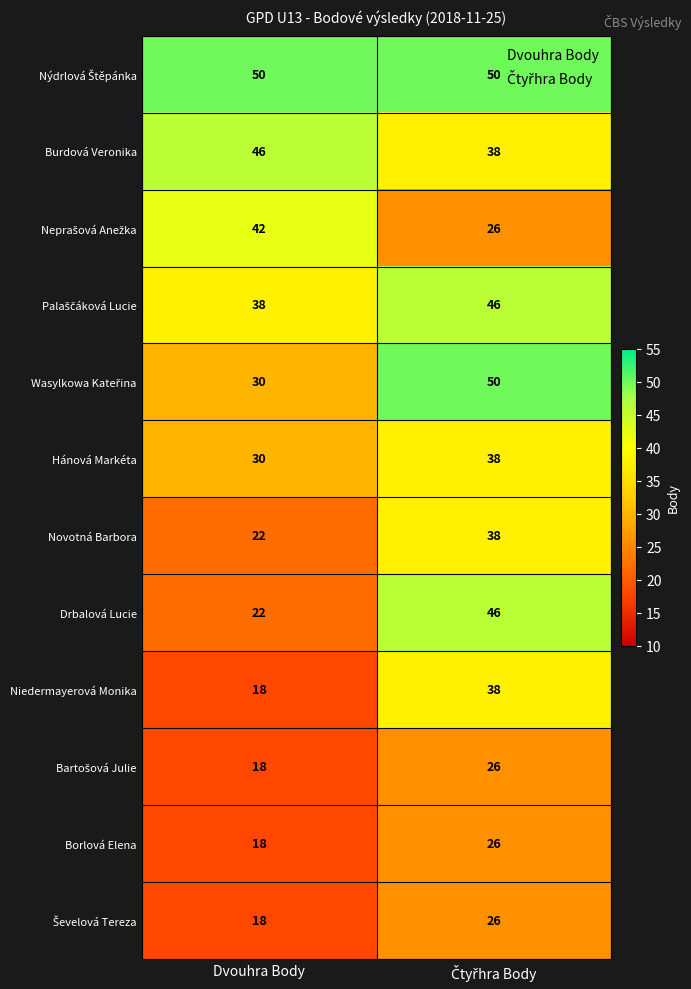

What is the total value across all series at Dvouhra Body?

352